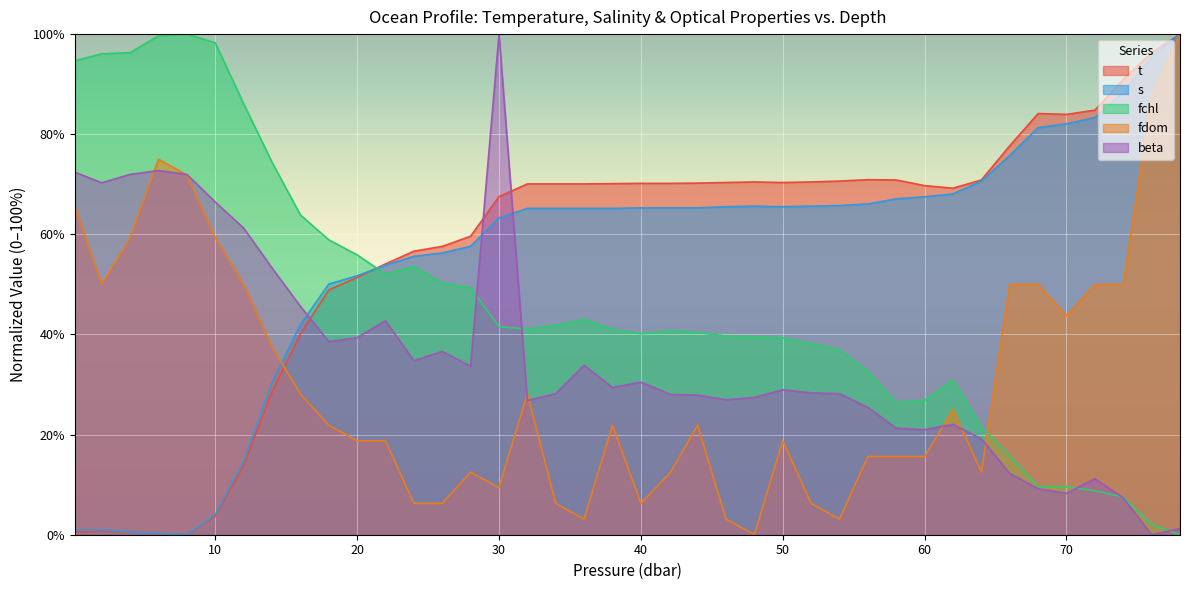

What is the label of the 21st point from the left?

40.0